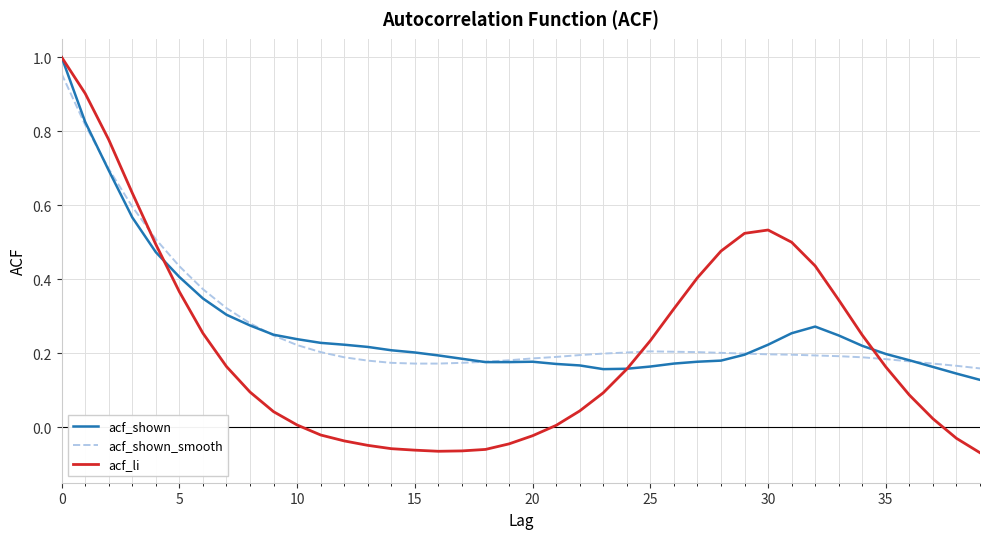

At how many categories does at least one series exceed 0?

40